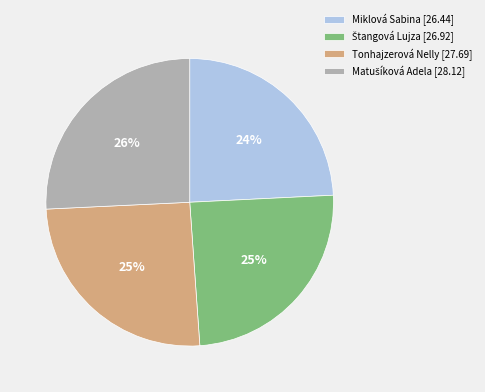

True or false: Tonhajzerová Nelly [27.69] accounts for 25% of the total.

True